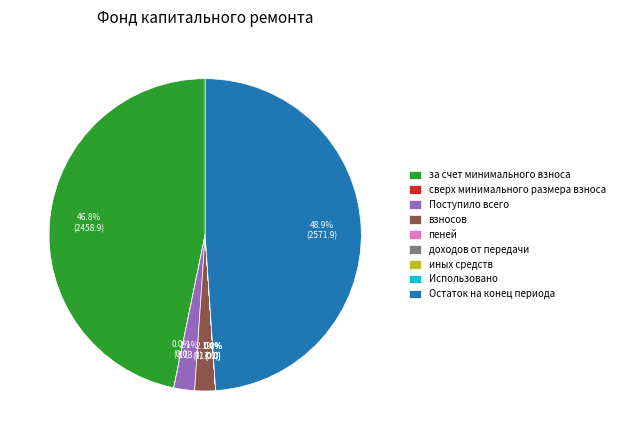

Which category has the biggest portion of the pie?

Остаток на конец периода